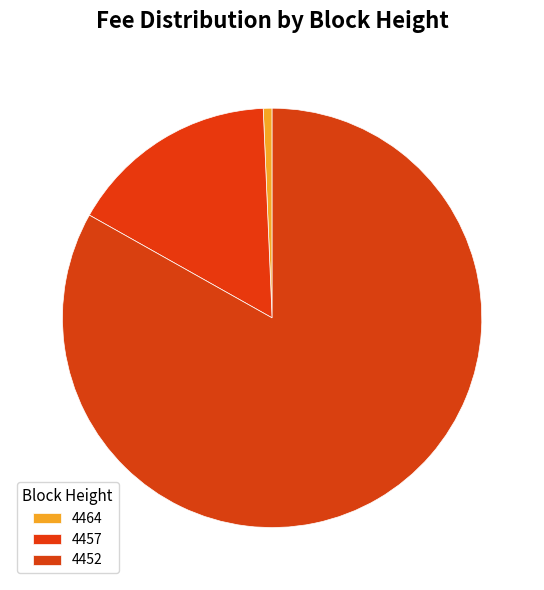

Which category has the smallest portion of the pie?

4464